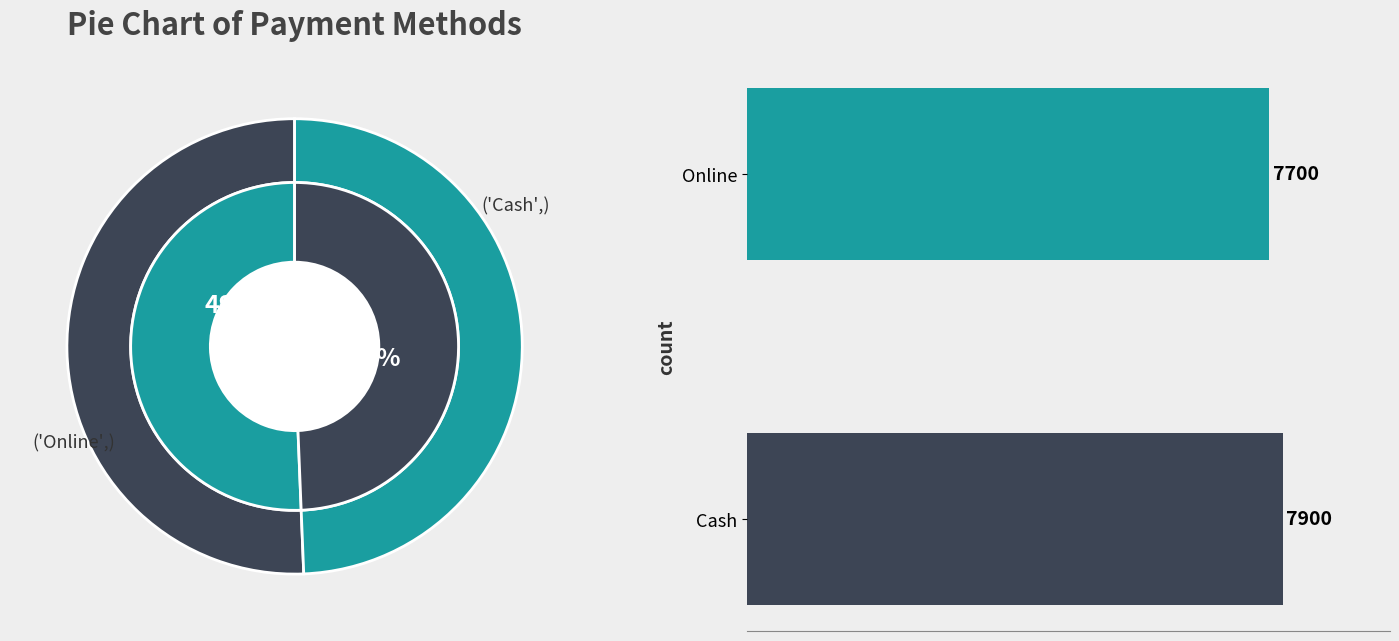

To the nearest percent, what percentage of the pie is Cash?

51%